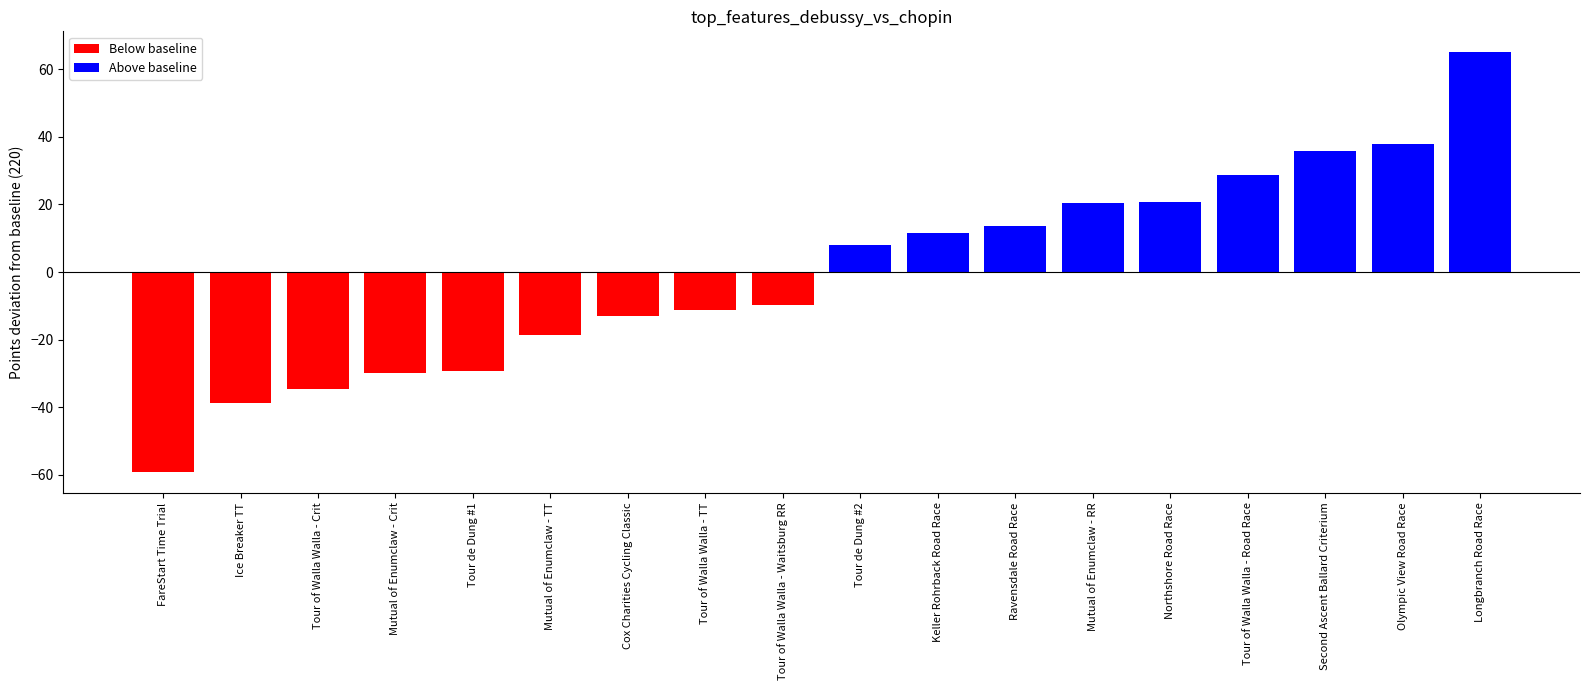

Which has a higher value, Second Ascent Ballard Criterium or Mutual of Enumclaw - RR?

Second Ascent Ballard Criterium